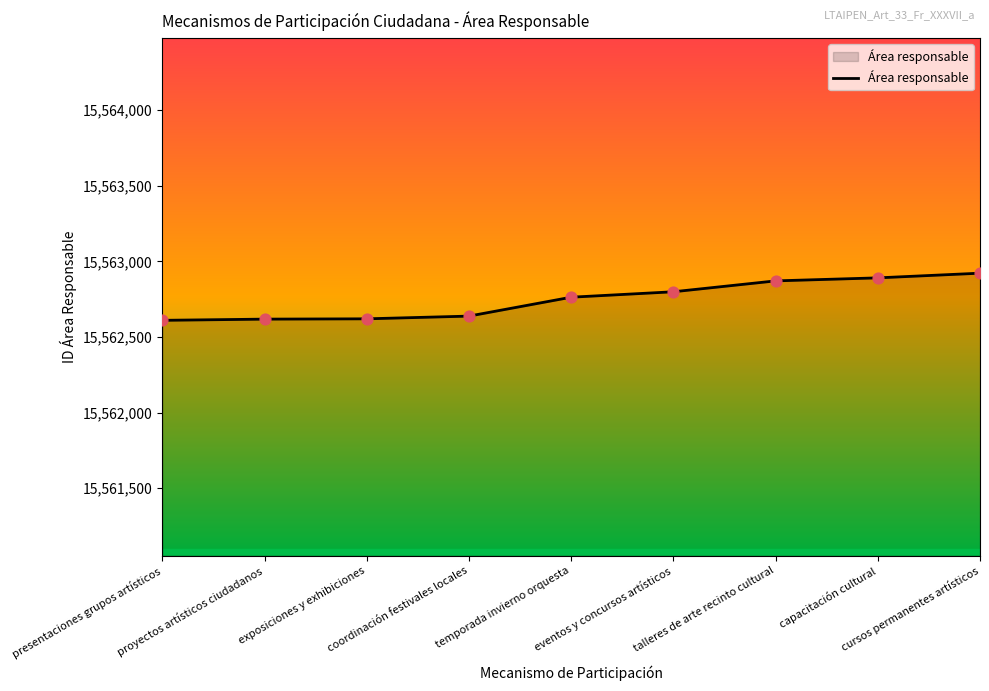

What is the change in value from presentaciones grupos artísticos to eventos y concursos artísticos?

+189